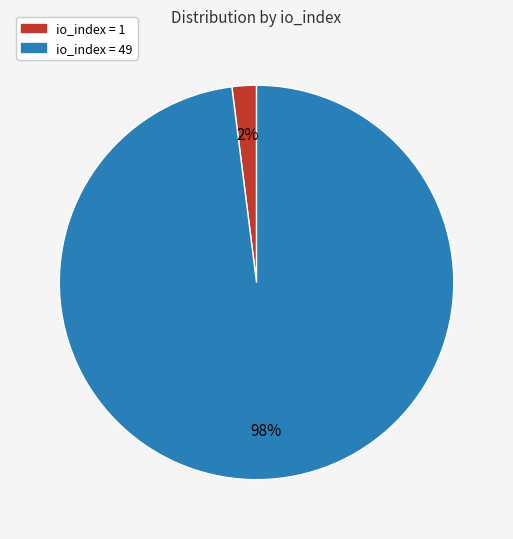

Is there any slice that represents more than half of the pie?

Yes